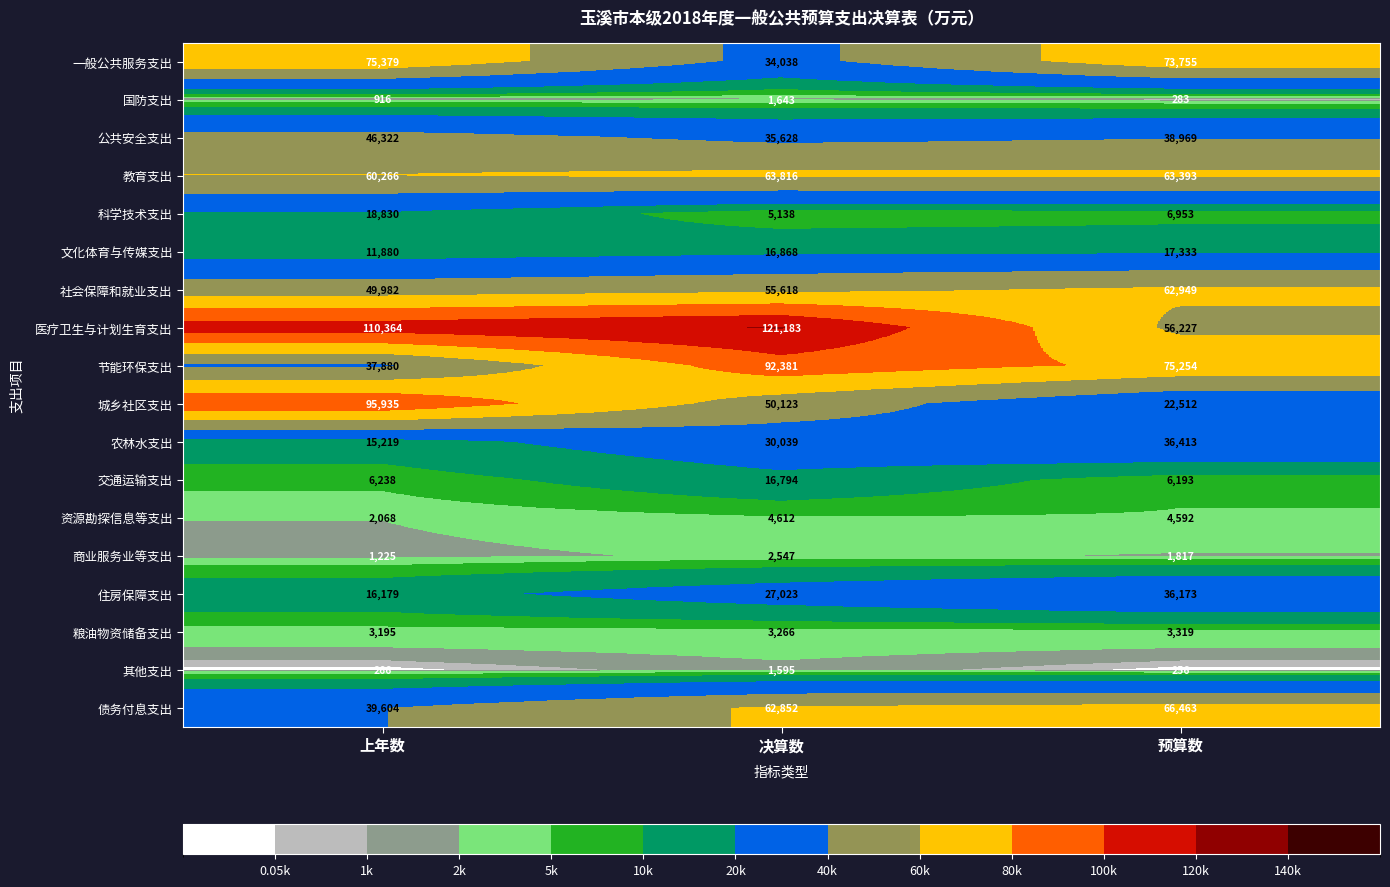

What is the difference between the highest and lowest values at 上年数?

110098